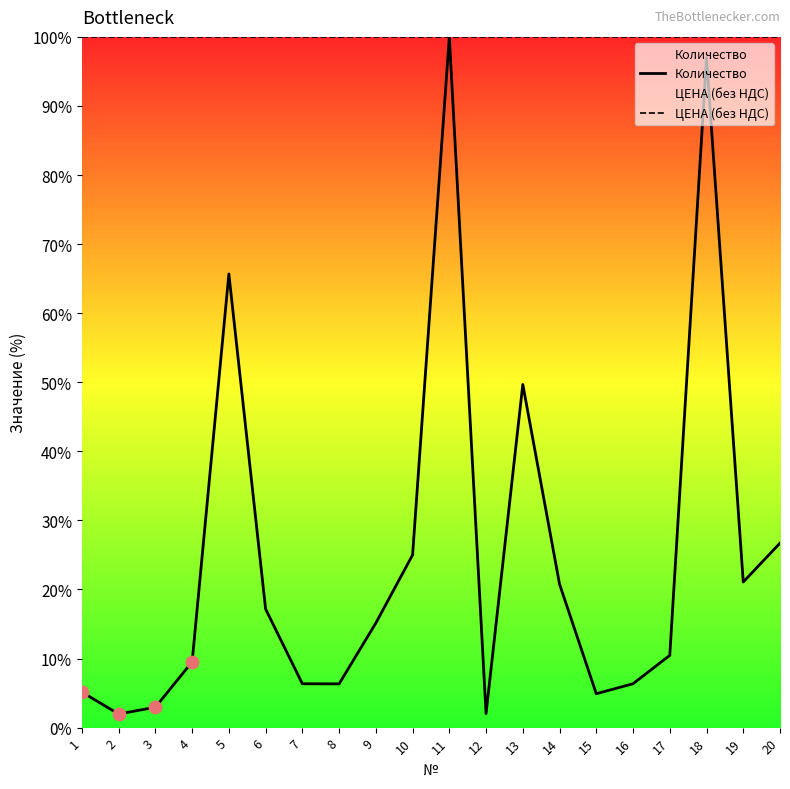

Which series has the largest total across all categories?

ЦЕНА (без НДС)